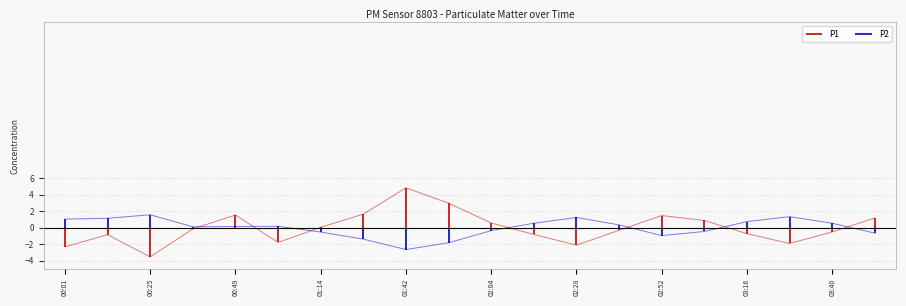

How many lines are shown in the chart?

2